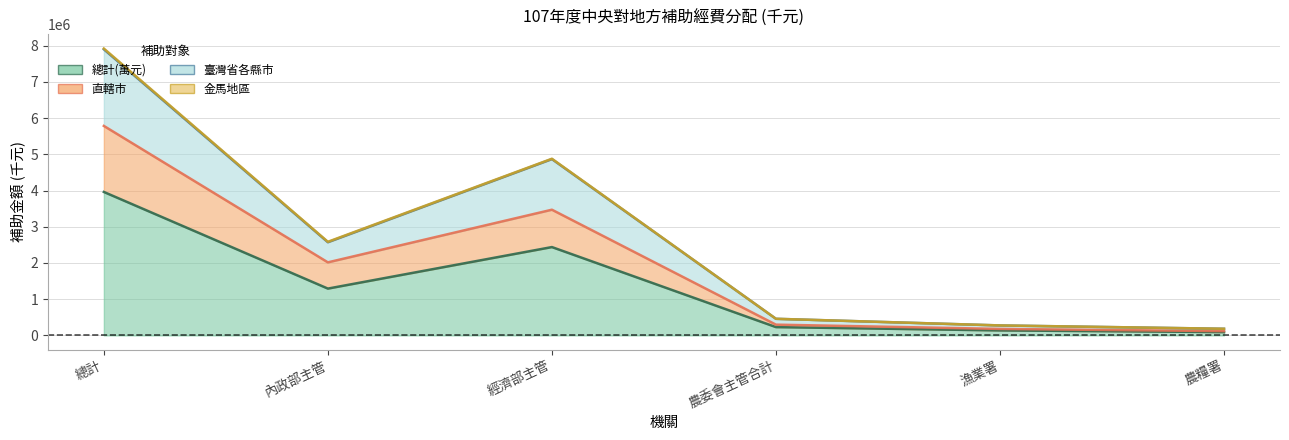

Read the 臺灣省各縣市 value at 內政部主管, to the nearest 50.

2573700